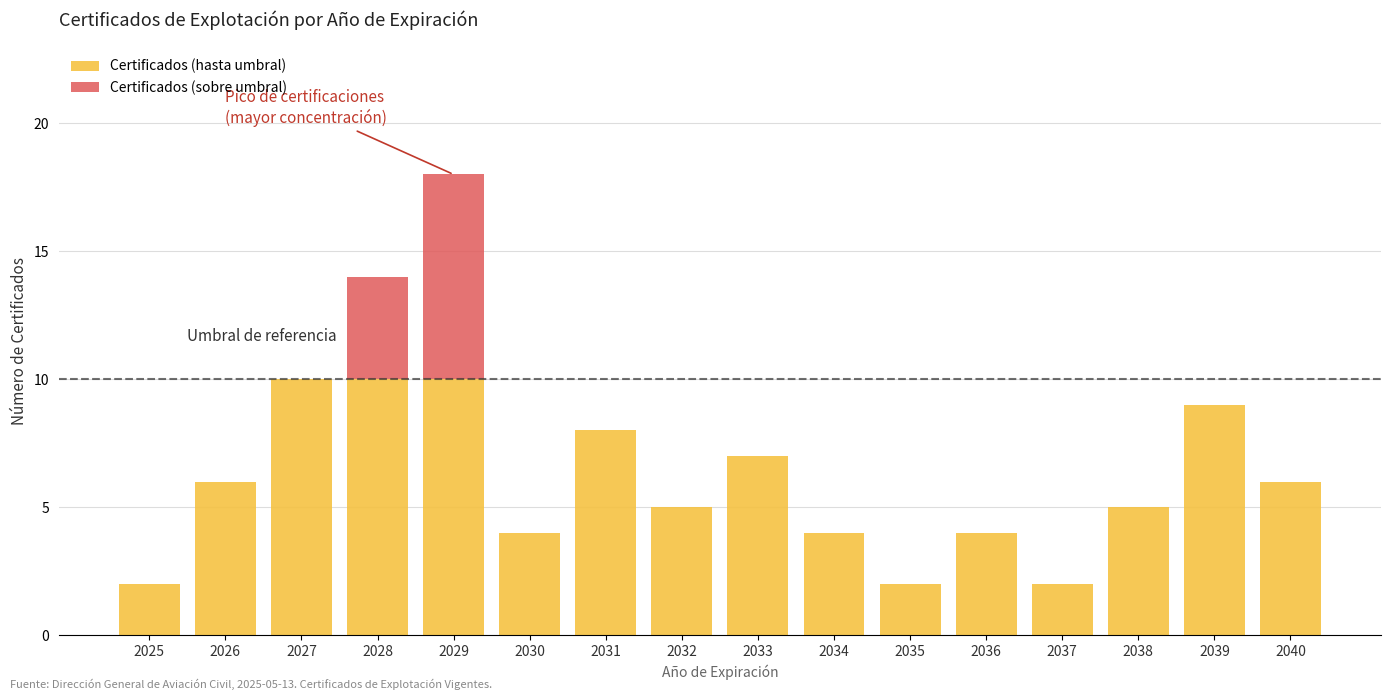

What is the sum of all Certificados (hasta umbral) values?

94